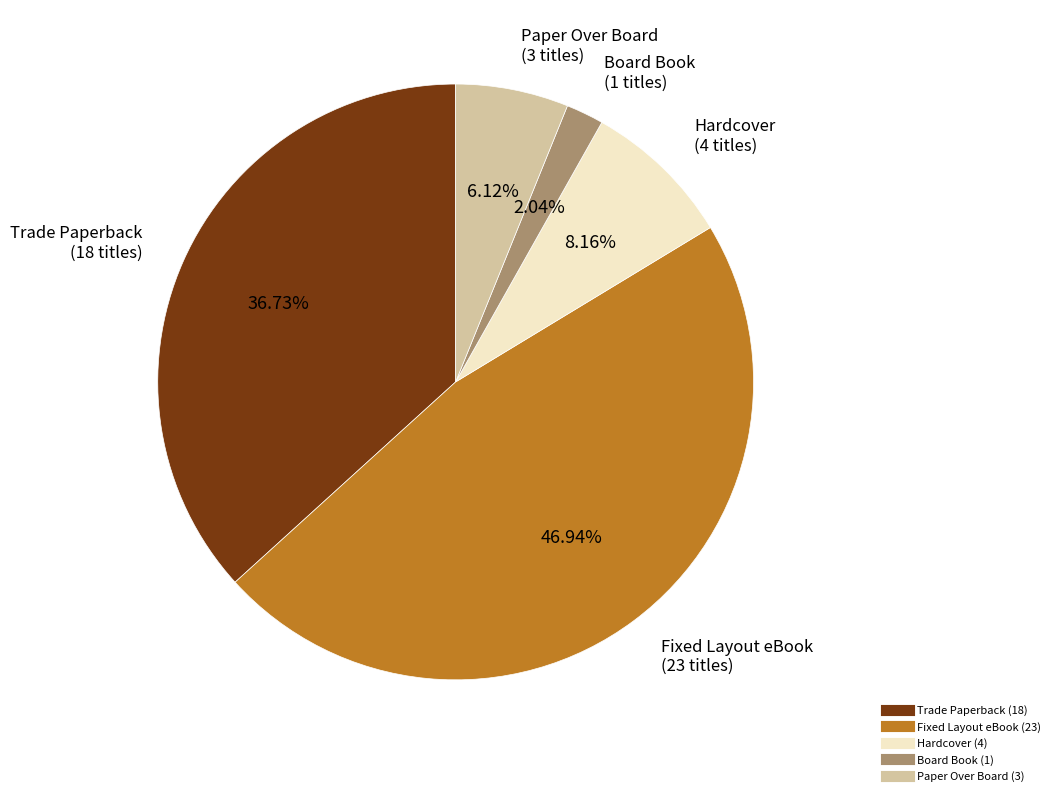

To the nearest percent, what is the average slice percentage?

20%